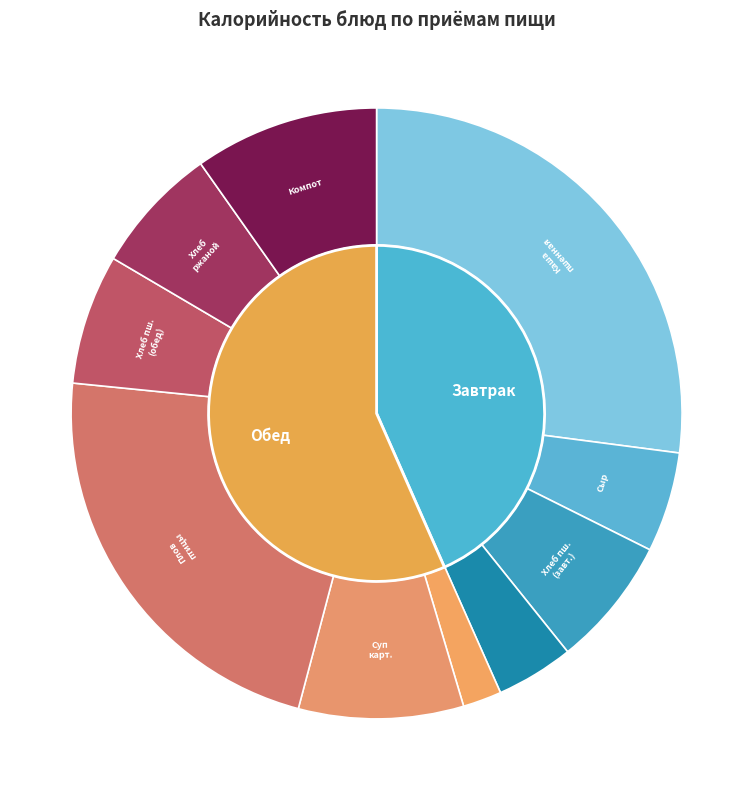

Do Суп картофельный с бобовыми and Каша вязкая молочная из пшенной крупы together represent more than half of the pie?

No